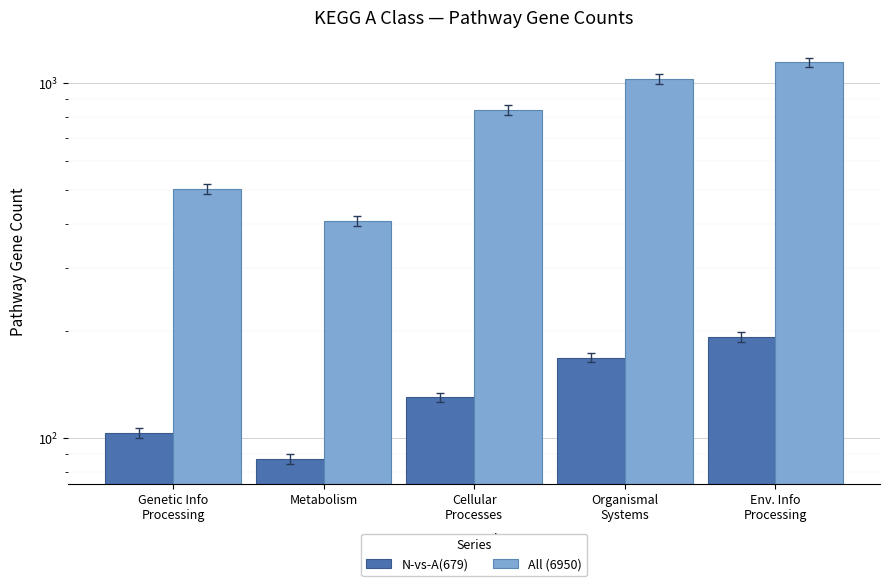

The N-vs-A(679) series shows 130 at Cellular
Processes. True or false?

True